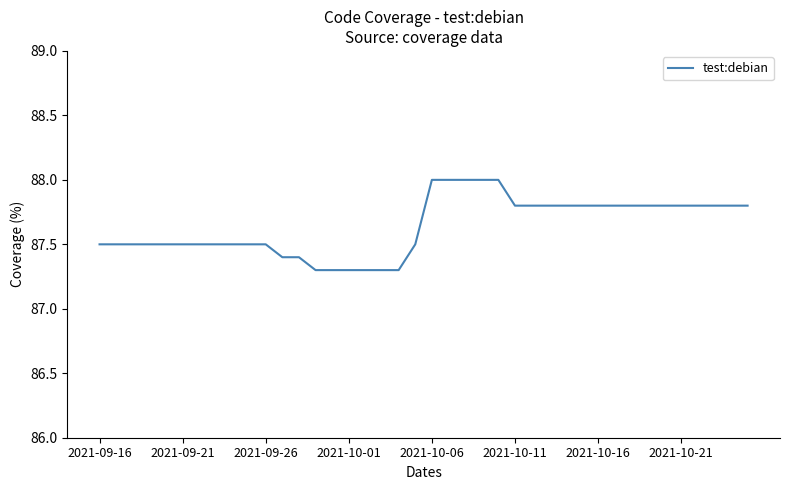

What is the difference between the maximum and minimum values?

0.7